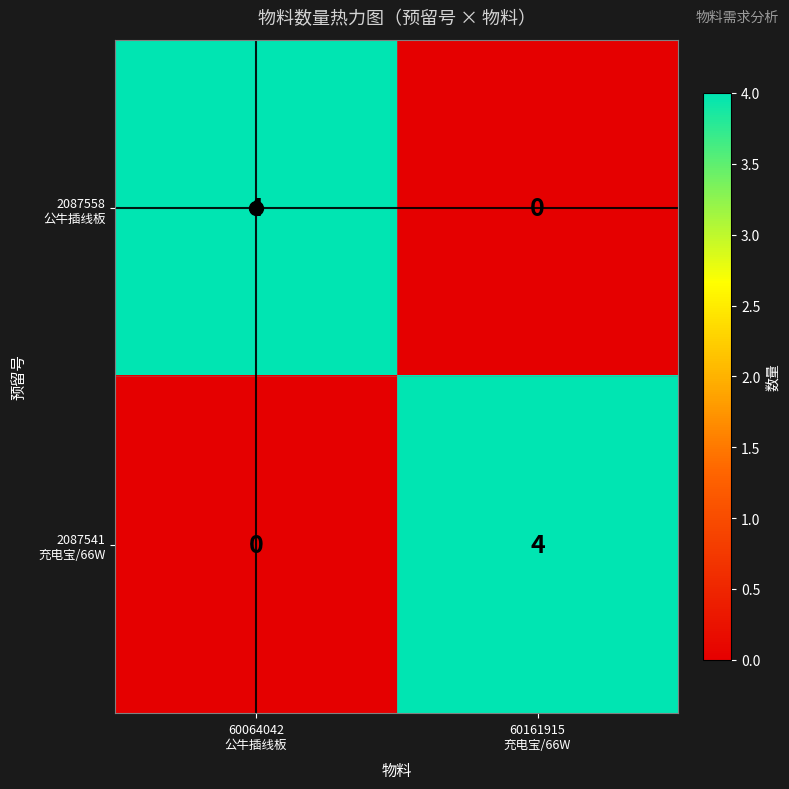

What is the maximum value shown in the chart?

4